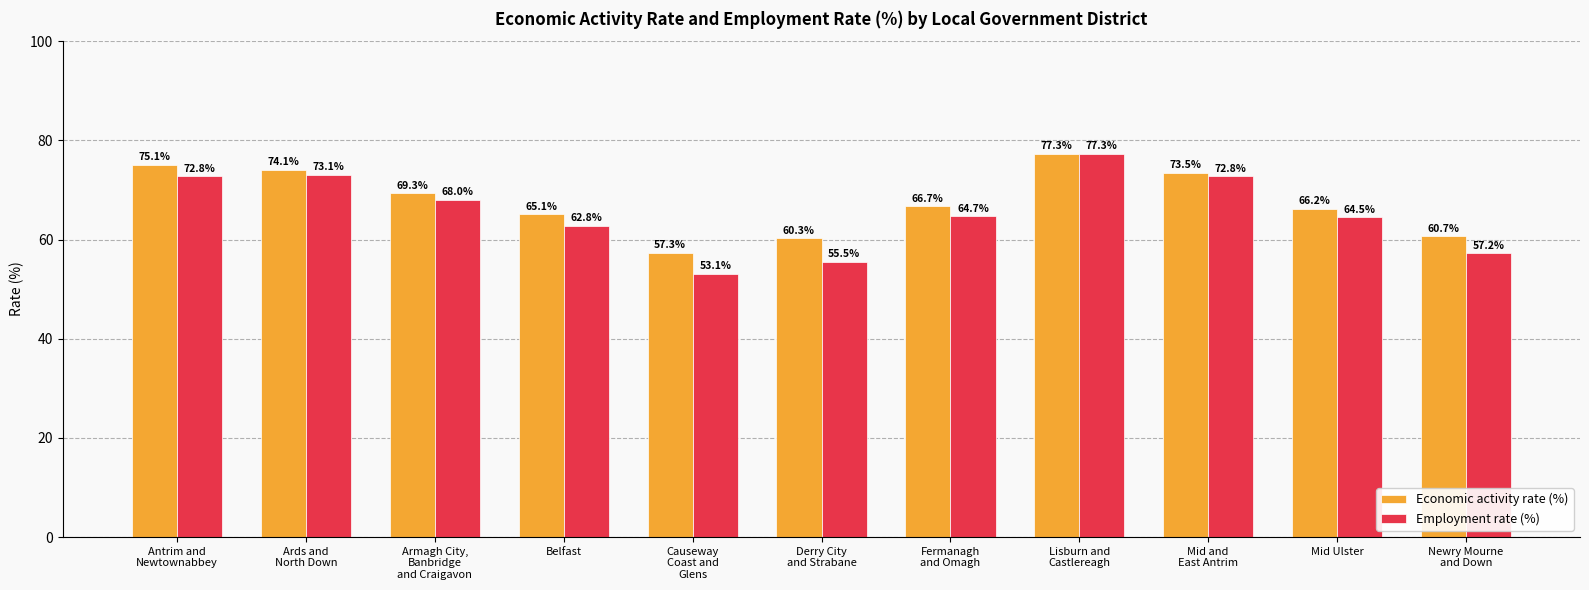

What is the label of the 5th bar from the left?

Causeway
Coast and
Glens